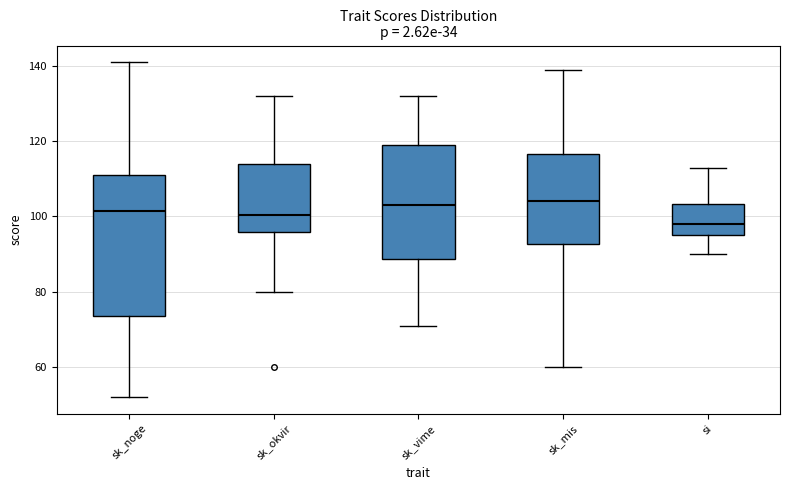

Which box's median line is the lowest?

si